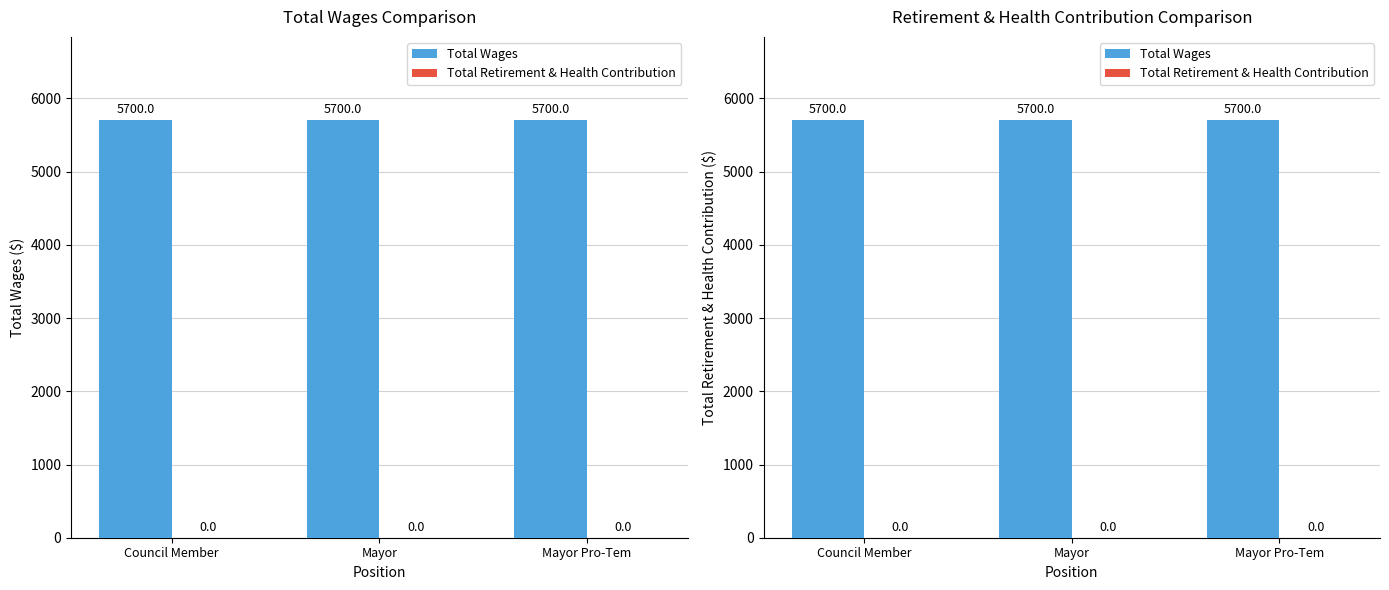

Which series has the largest total across all categories?

Total Wages